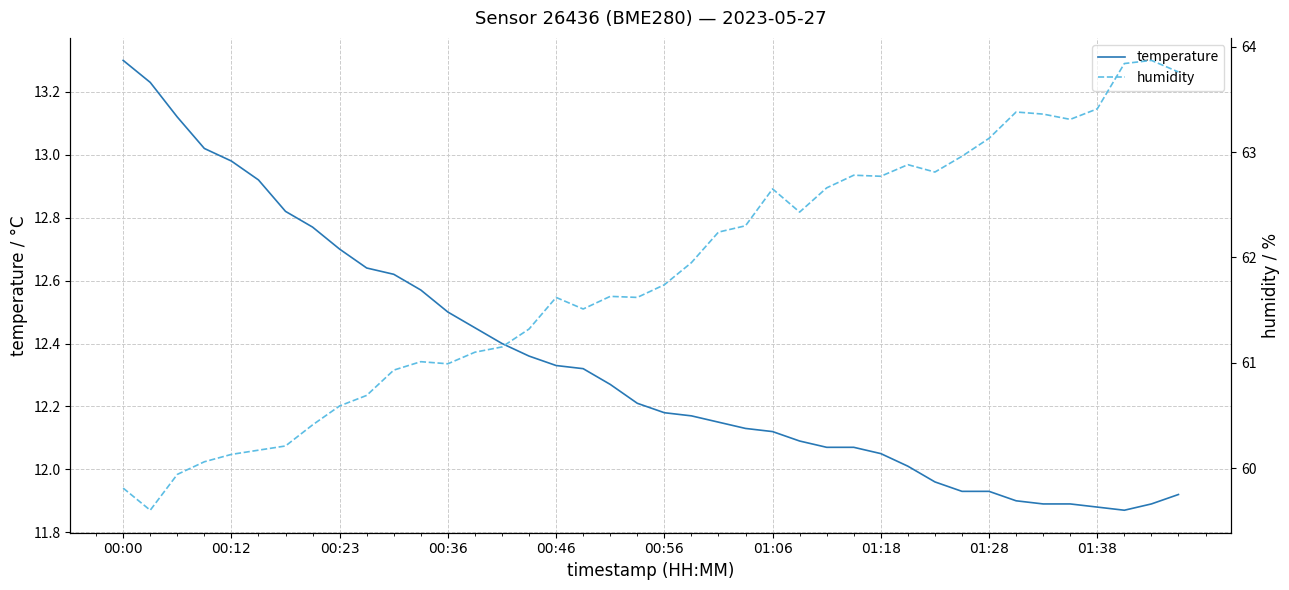

What is the total value across all series at 33?

75.3